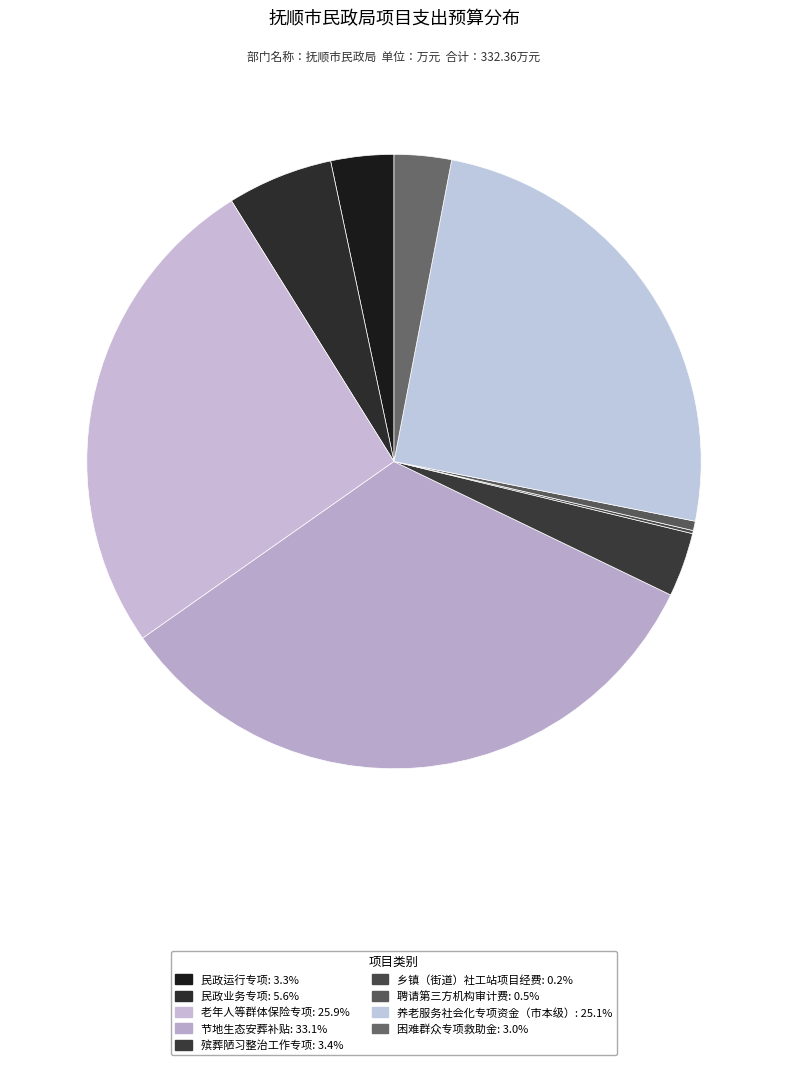

What percentage do 节地生态安葬补贴 and 养老服务社会化专项资金（市本级） together represent?

58.2%